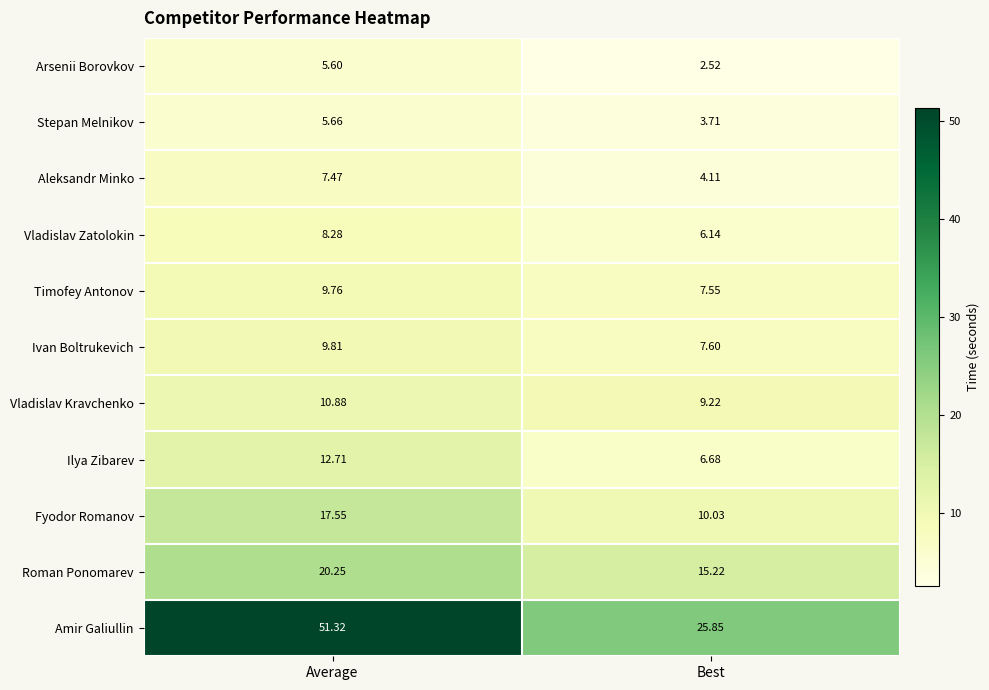

Is the value of Ilya Zibarev at Best greater than the value of Amir Galiullin at Average?

No